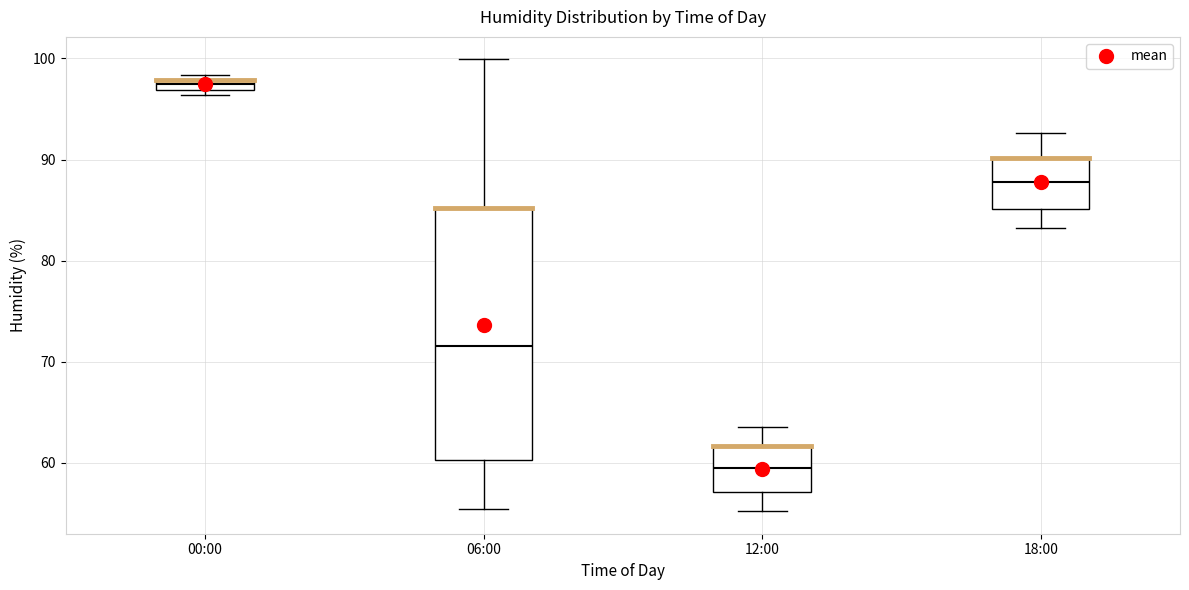

Where is the lower edge of the box for 06:00 on the y-axis? The values are not printed on the chart, so give them approximately, as read against the axis.

60